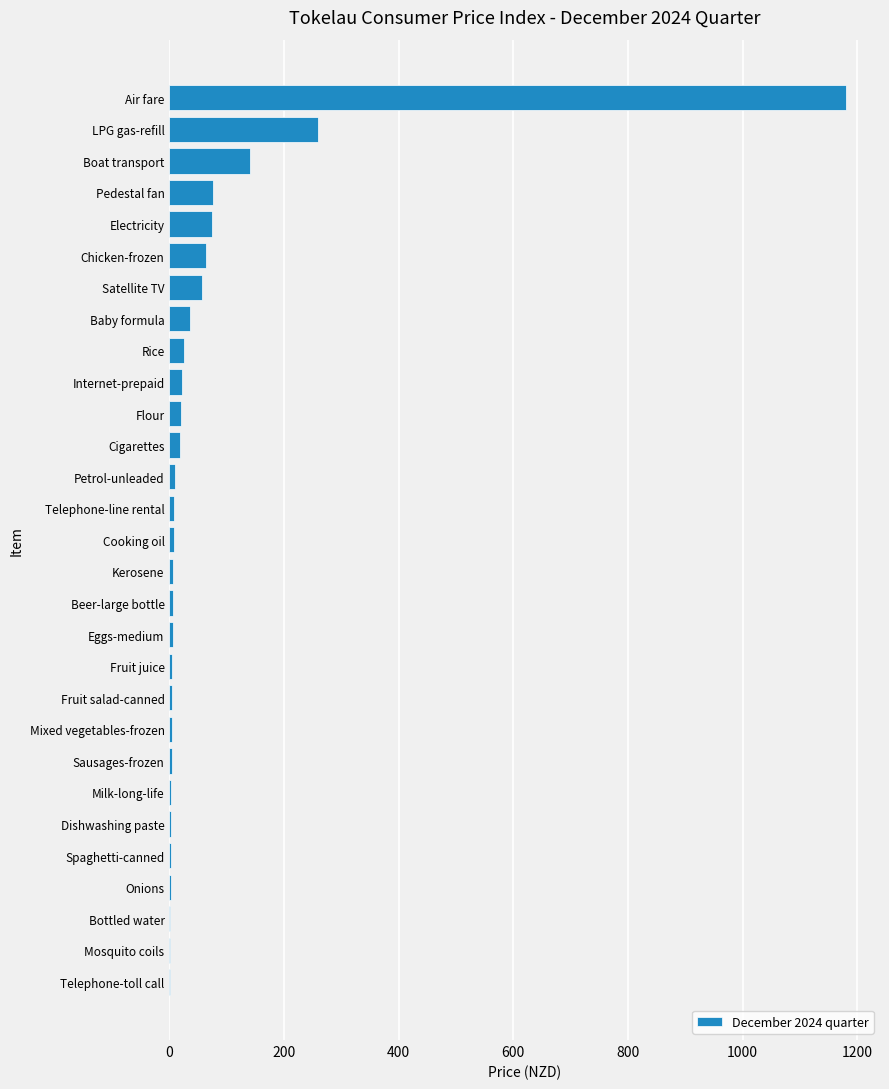

Which has a higher value, Chicken-frozen or Baby formula?

Chicken-frozen